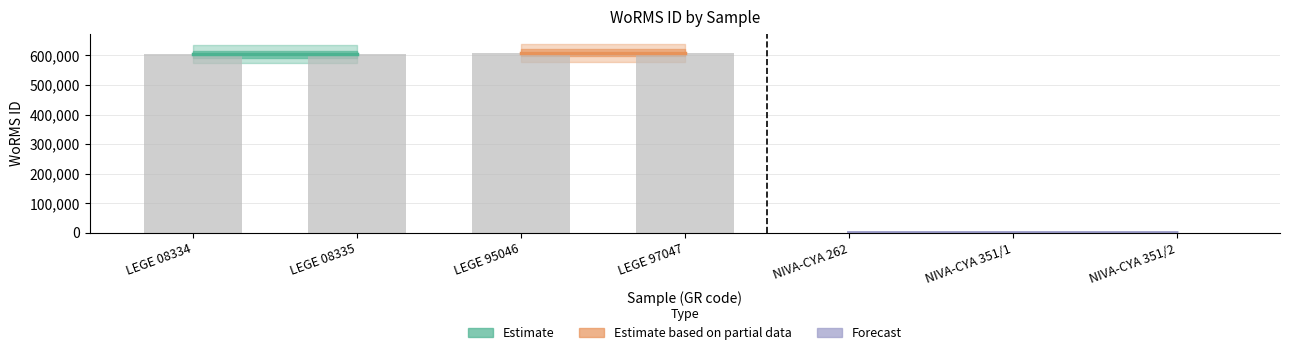

Reading left to right, transcribe all the data shown in this chart.

LEGE 08334=603246	LEGE 08335=603246	LEGE 95046=609461	LEGE 97047=609461	NIVA-CYA 262=0	NIVA-CYA 351/1=0	NIVA-CYA 351/2=0